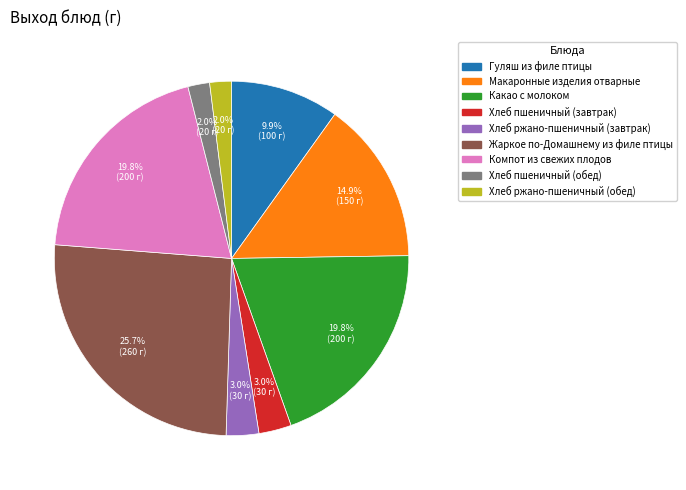

Combined, what portion of the pie is Какао с молоком and Хлеб пшеничный (завтрак)?

22.8%